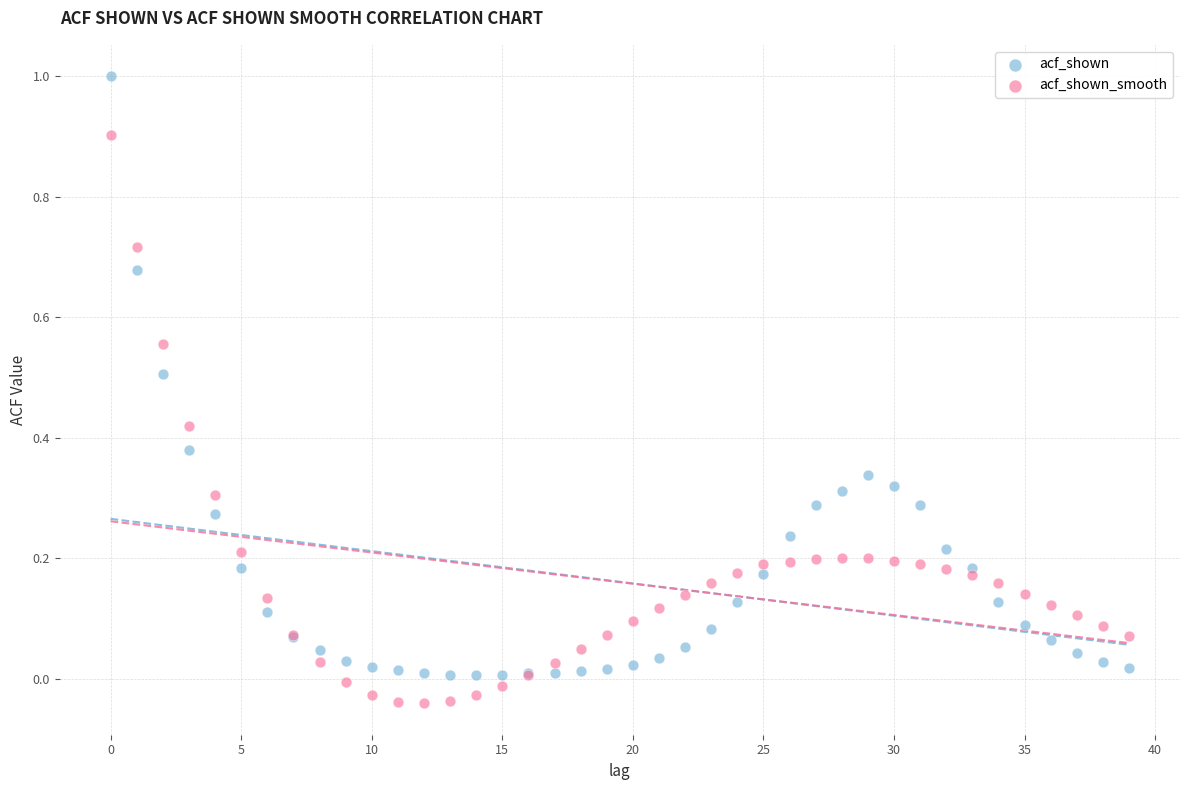

Which series reaches the maximum Y coordinate?

acf_shown